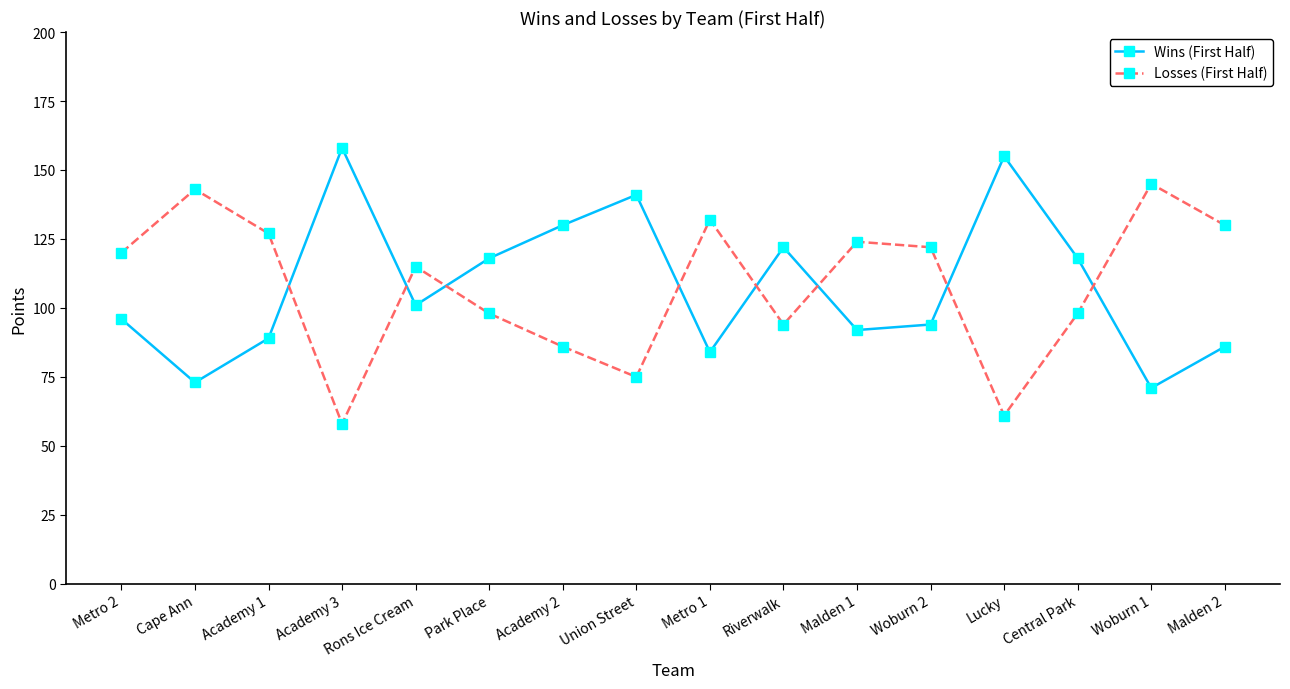

At how many categories does at least one series exceed 112?

16